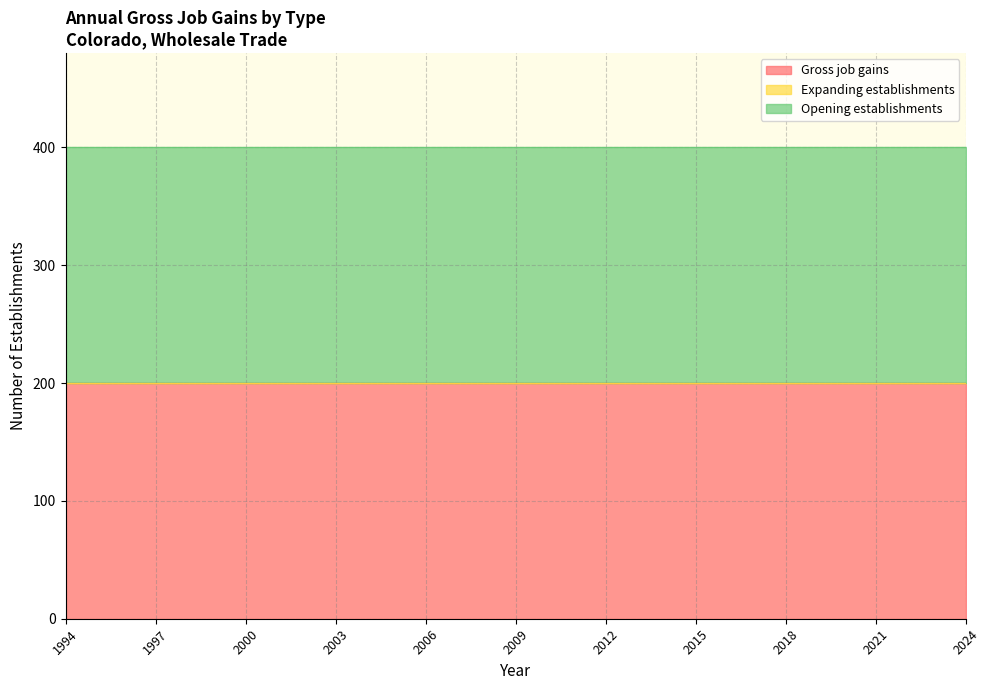

Reading left to right, transcribe all the data shown in this chart.

Gross job gains: 1994=200	1995=200	1996=200	1997=200	1998=200	1999=200	2000=200	2001=200	2002=200	2003=200	2004=200	2005=200	2006=200	2007=200	2008=200	2009=200	2010=200	2011=200	2012=200	2013=200	2014=200	2015=200	2016=200	2017=200	2018=200	2019=200	2020=200	2021=200	2022=200	2023=200	2024=200
Expanding establishments: 1994=0	1995=0	1996=0	1997=0	1998=0	1999=0	2000=0	2001=0	2002=0	2003=0	2004=0	2005=0	2006=0	2007=0	2008=0	2009=0	2010=0	2011=0	2012=0	2013=0	2014=0	2015=0	2016=0	2017=0	2018=0	2019=0	2020=0	2021=0	2022=0	2023=0	2024=0
Opening establishments: 1994=200	1995=200	1996=200	1997=200	1998=200	1999=200	2000=200	2001=200	2002=200	2003=200	2004=200	2005=200	2006=200	2007=200	2008=200	2009=200	2010=200	2011=200	2012=200	2013=200	2014=200	2015=200	2016=200	2017=200	2018=200	2019=200	2020=200	2021=200	2022=200	2023=200	2024=200